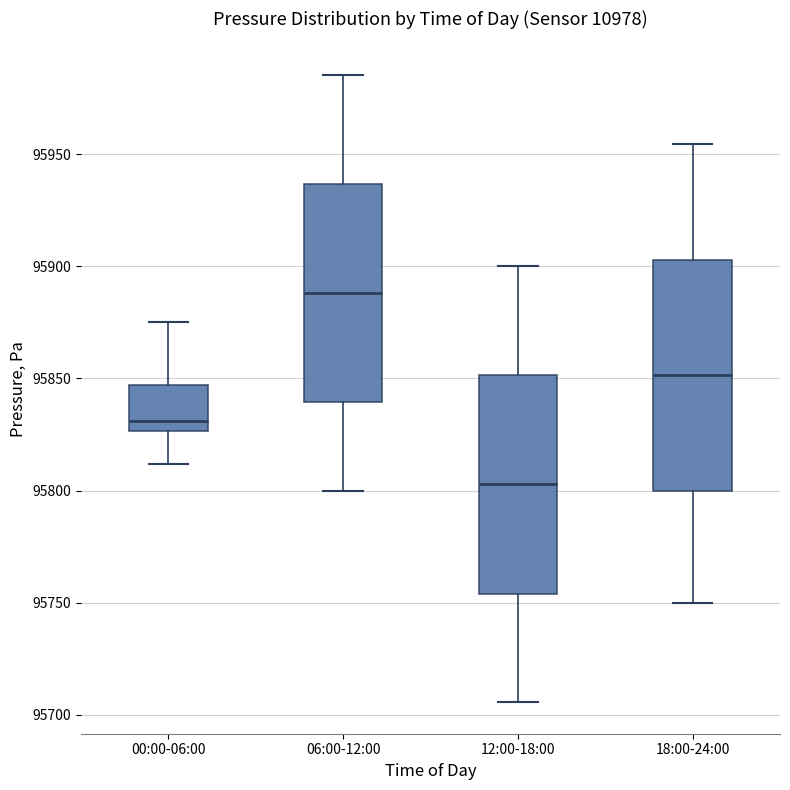

Reading left to right, read every box against the y-axis: the position of its median line, the range the box covers, and the ends of its whiskers. The values are not printed on the chart, so give them approximately, as read against the axis.

00:00-06:00: median 95830, box 95825 to 95845, whiskers 95810 to 95875
06:00-12:00: median 95890, box 95840 to 95935, whiskers 95800 to 95985
12:00-18:00: median 95805, box 95755 to 95850, whiskers 95705 to 95900
18:00-24:00: median 95850, box 95800 to 95905, whiskers 95750 to 95955